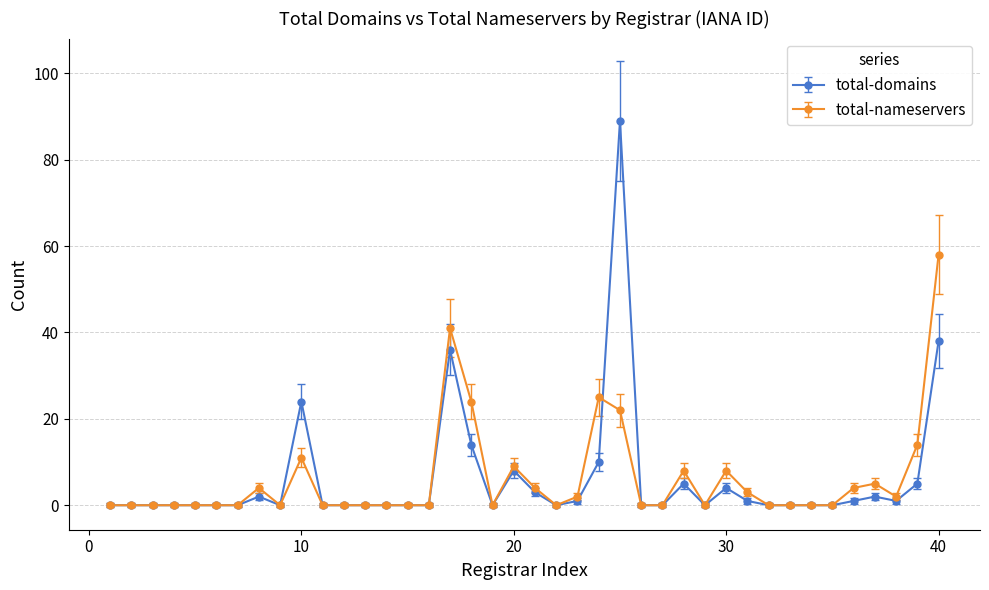

List the series in order of their peak value, highest first.

total-domains, total-nameservers